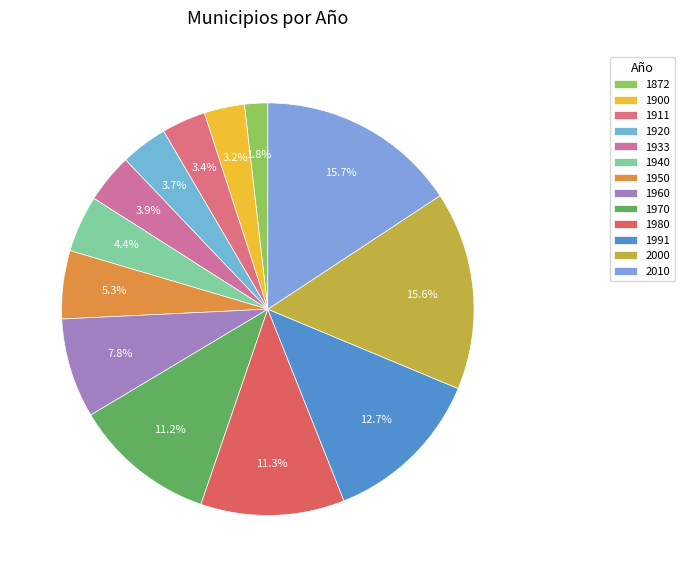

To the nearest percent, what is the difference between the 1991 and 2000 slice percentages?

3%